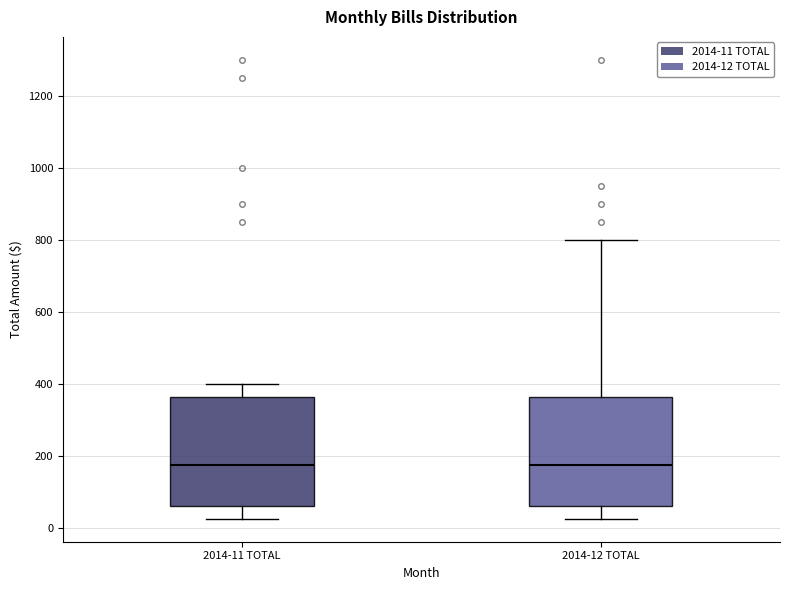

Reading left to right, read every box against the y-axis: the position of its median line, the range the box covers, and the ends of its whiskers. The values are not printed on the chart, so give them approximately, as read against the axis.

2014-11 TOTAL: median 180, box 60 to 360, whiskers 20 to 400
2014-12 TOTAL: median 180, box 60 to 360, whiskers 20 to 800